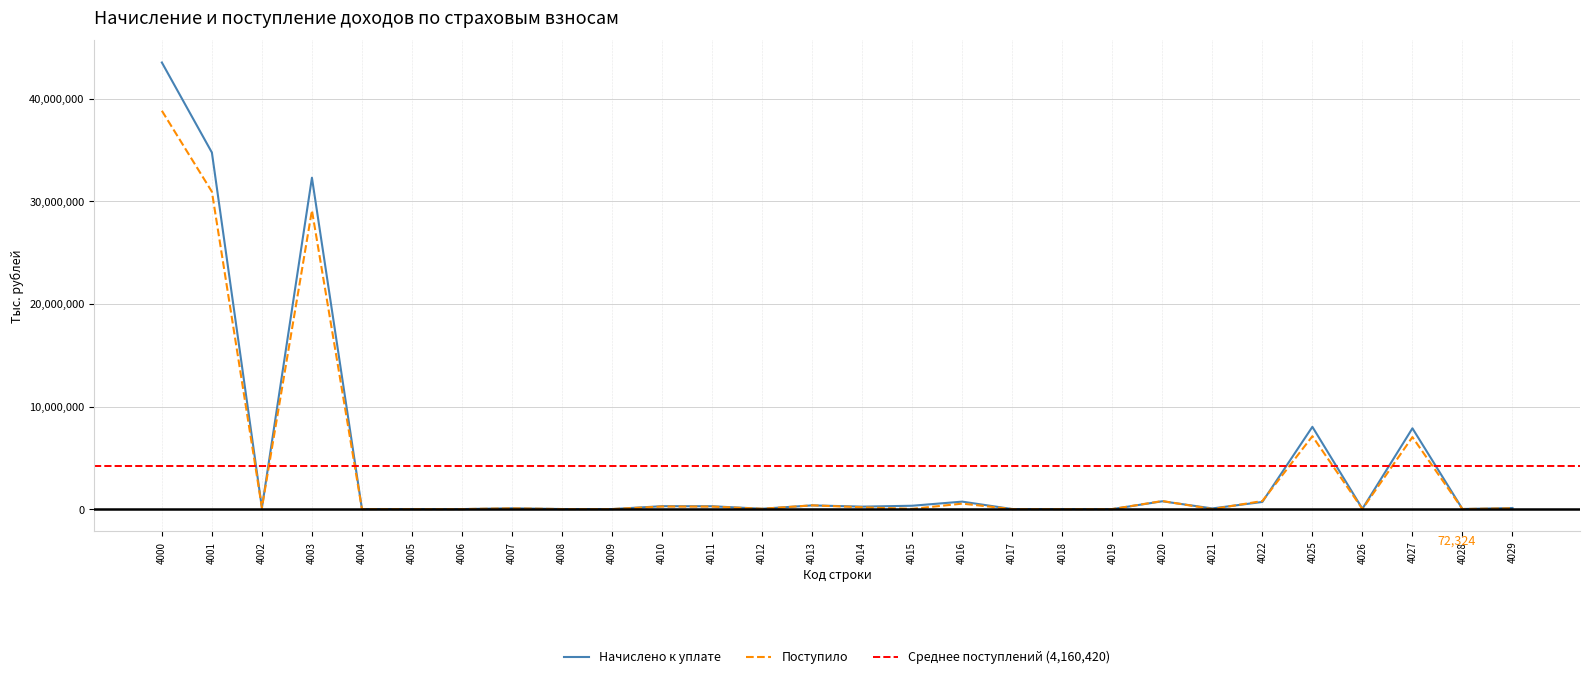

Between 4000 and 4026, which series saw the biggest shift?

Начислено